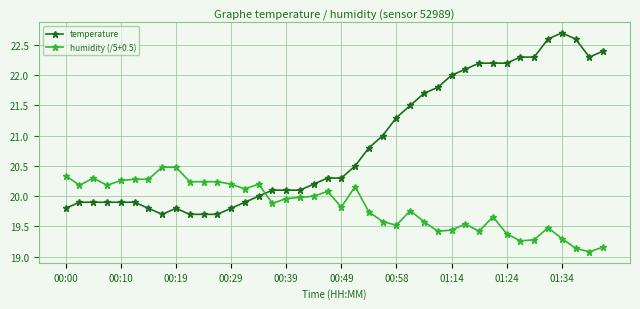

How many intersections are there between temperature and humidity (/5+0.5)?

1